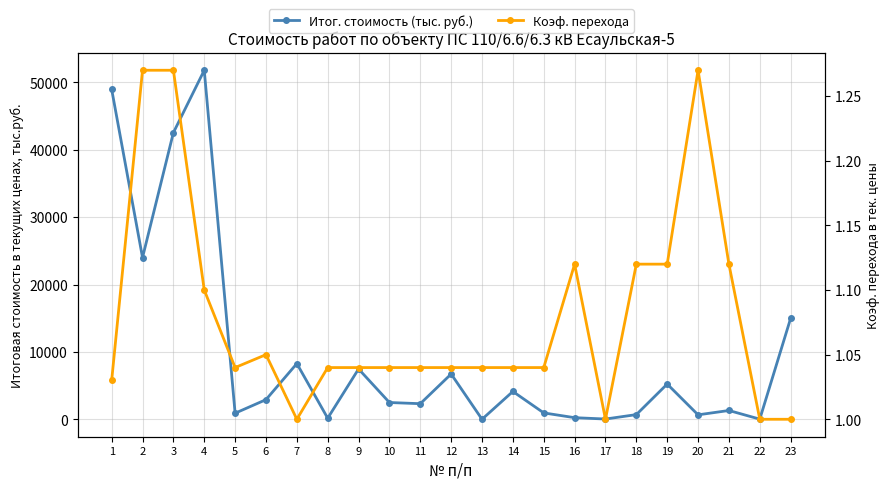

True or false: Коэф. перехода and Итог. стоимость (тыс. руб.) intersect in this chart.

False